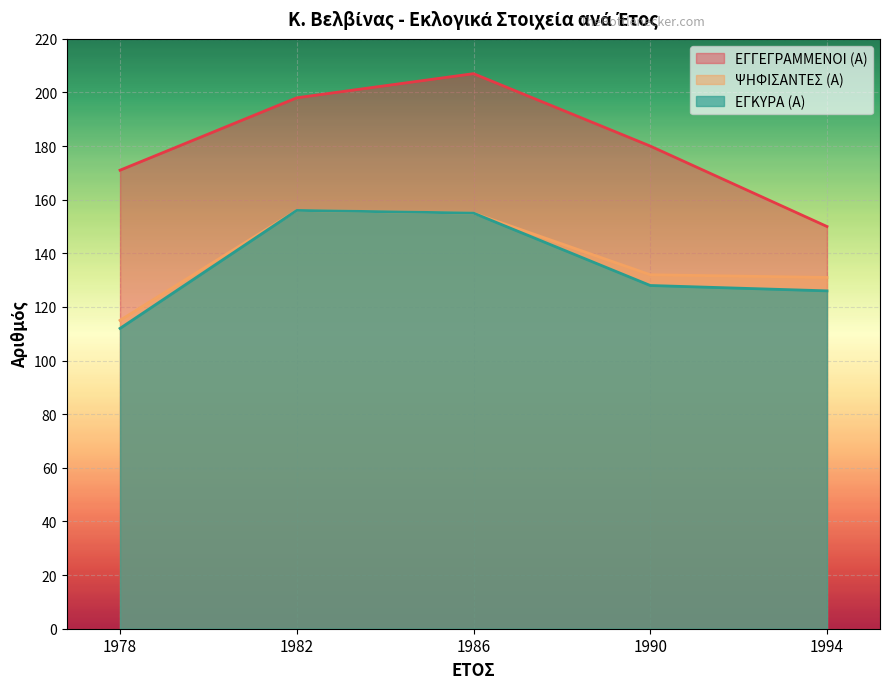

What is the difference between the maximum and minimum values in the ΕΓΚΥΡΑ (Α) series?

44